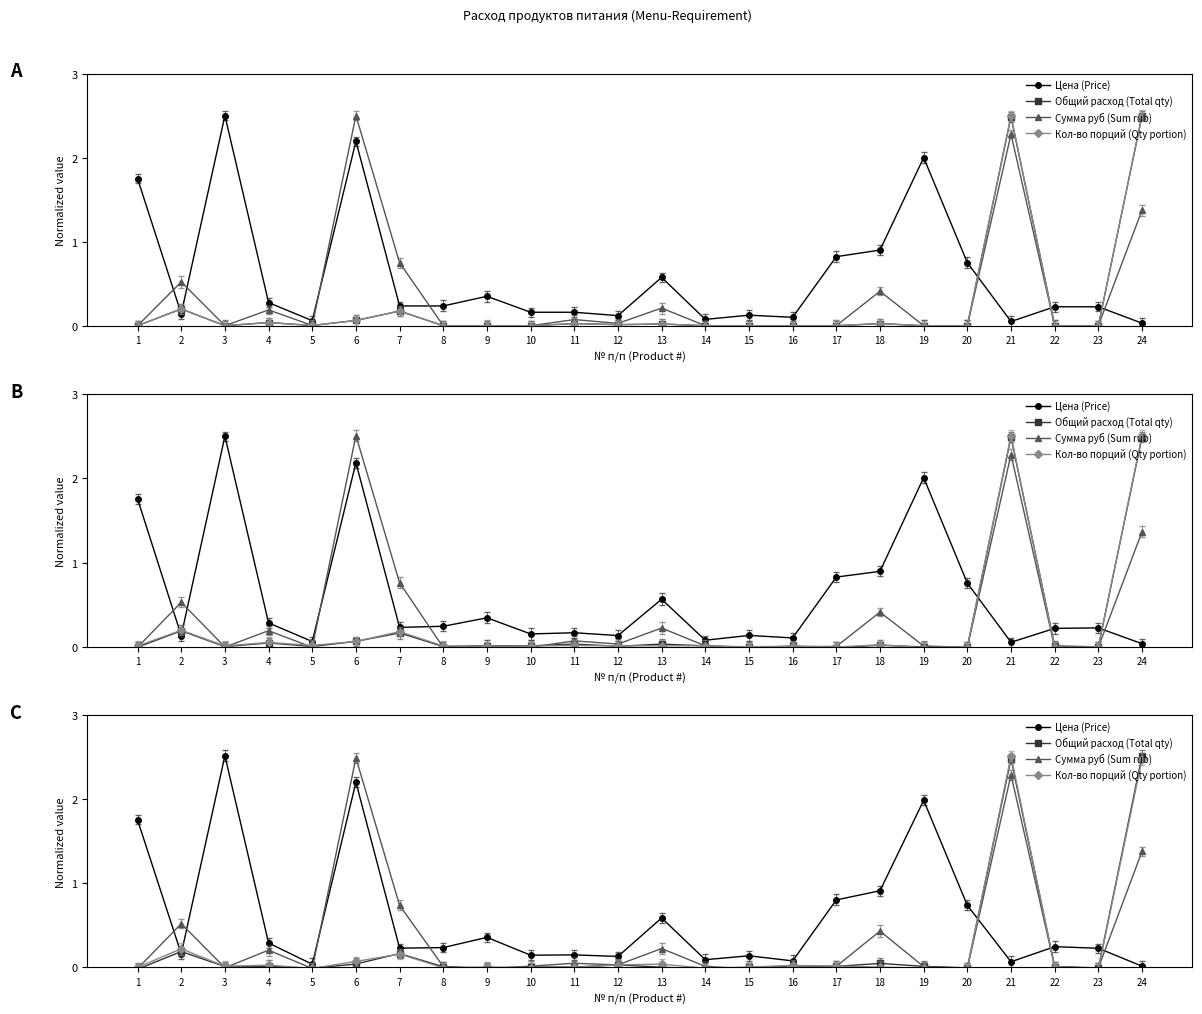

How many lines are shown in the chart?

4